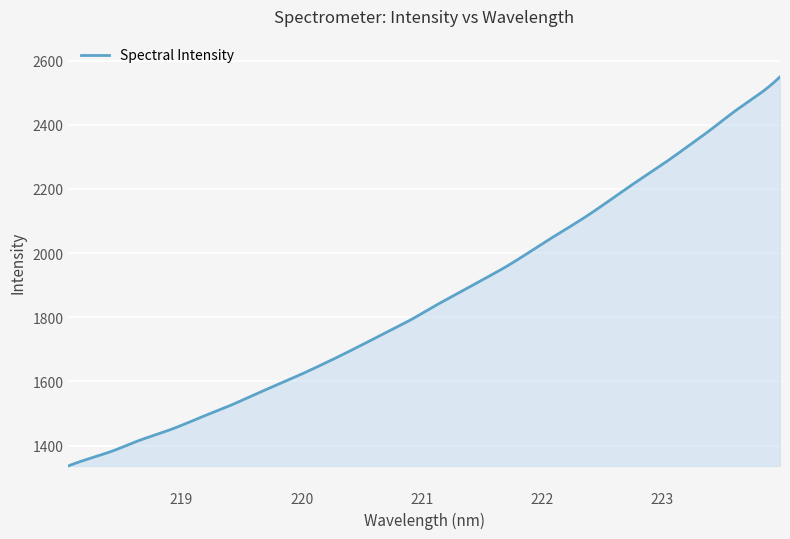

What is the difference between the second highest and minimum values?

1207.1